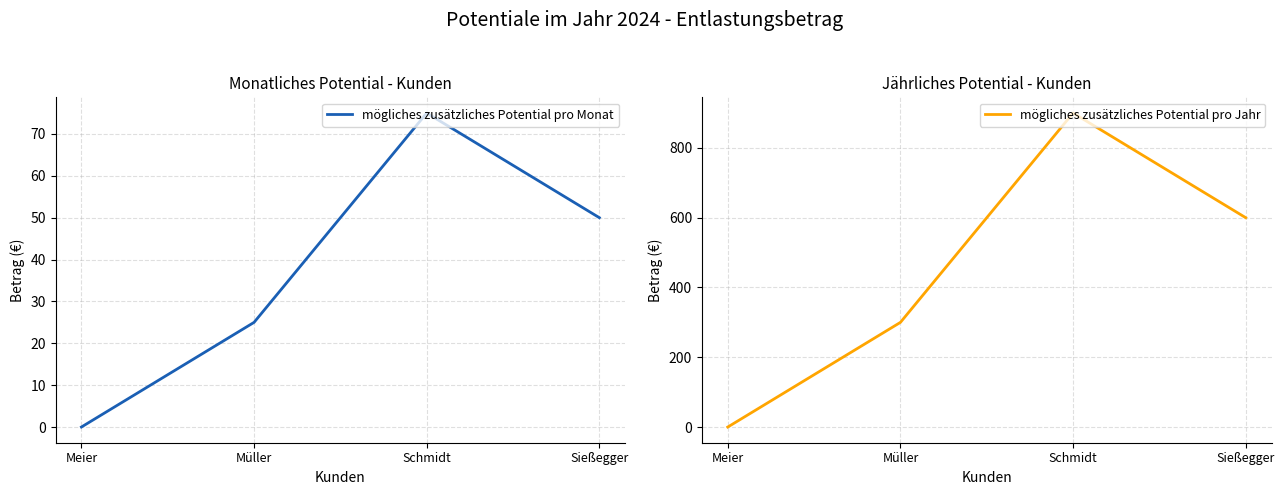

Reading left to right, what are all the values shown in this chart?

mögliches zusätzliches Potential pro Monat: Meier=0	Müller=25	Schmidt=75	Sießegger=50
mögliches zusätzliches Potential pro Jahr: Meier=0	Müller=300	Schmidt=900	Sießegger=600